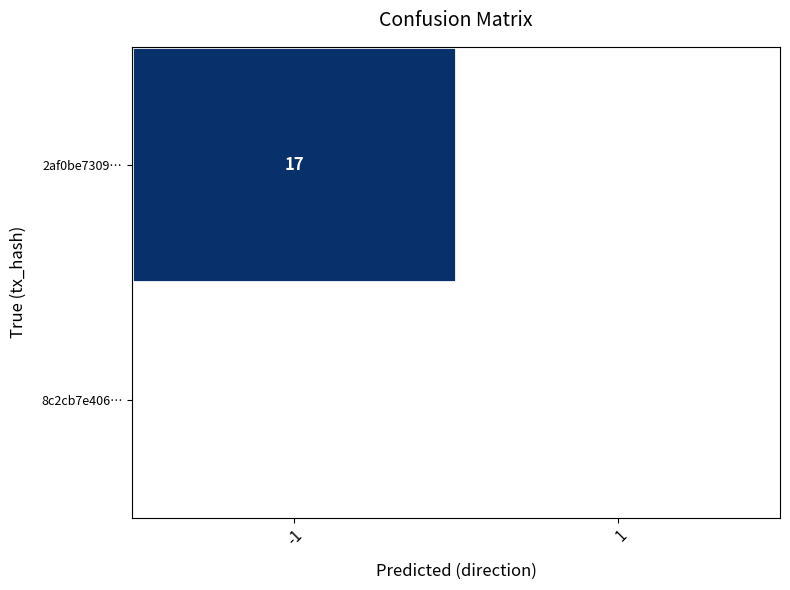

Which category has the lowest value across all series?

1